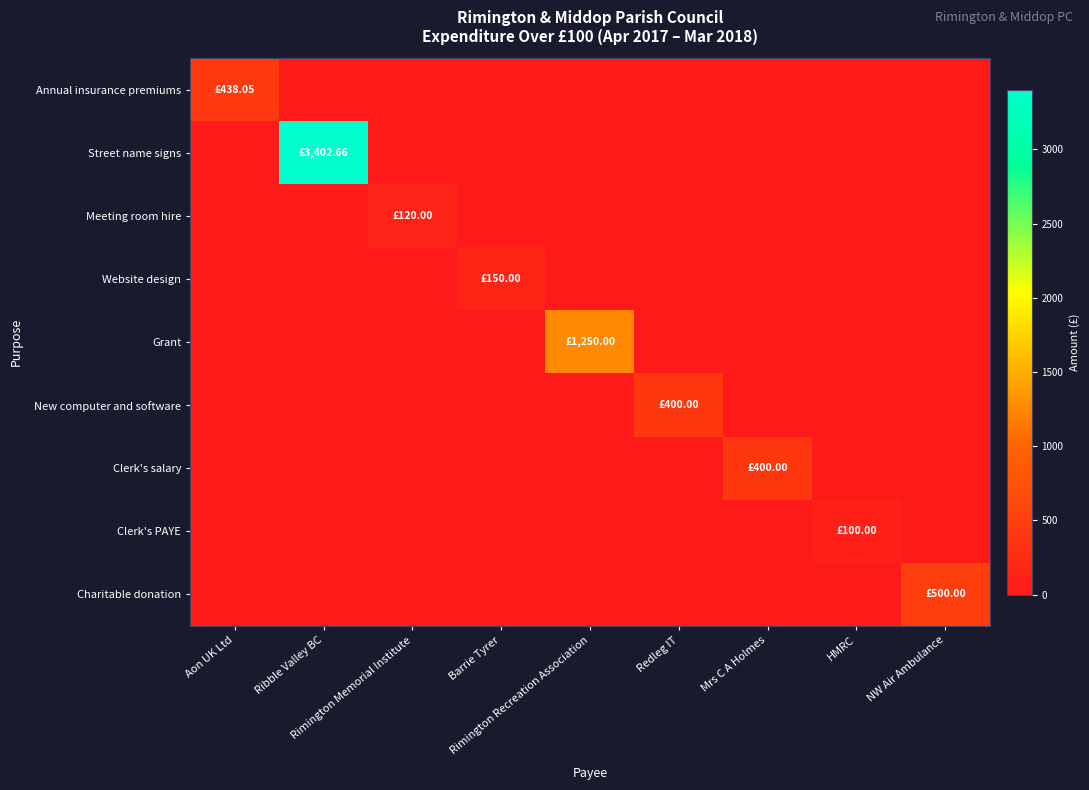

How many distinct data groups are displayed?

9